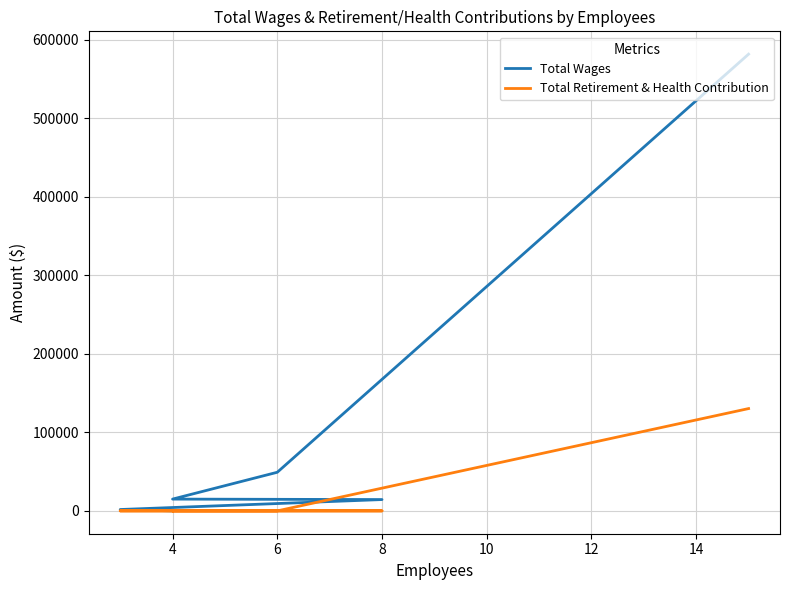

True or false: Total Retirement & Health Contribution has a value of 47959 at 4.

False